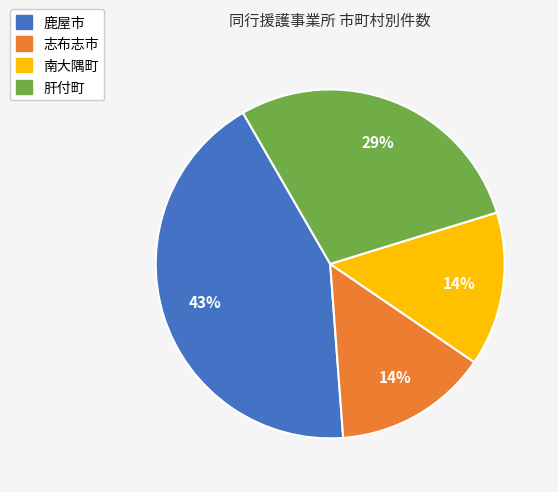

Count the number of slices in the pie.

4